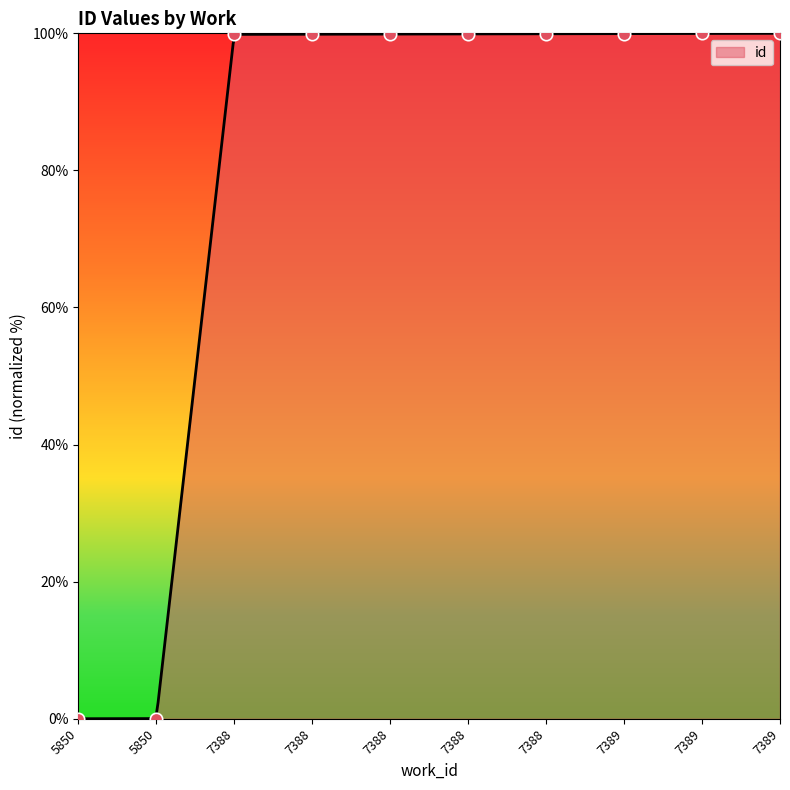

Between 7388 and 7389, which is larger?

7389